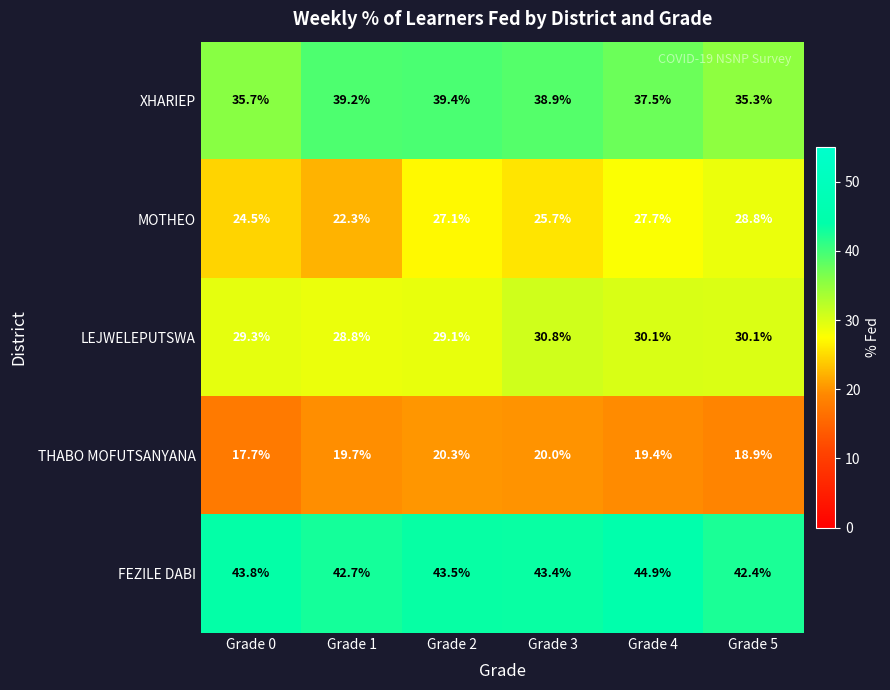

What is the approximate value of LEJWELEPUTSWA at Grade 0?

29.3